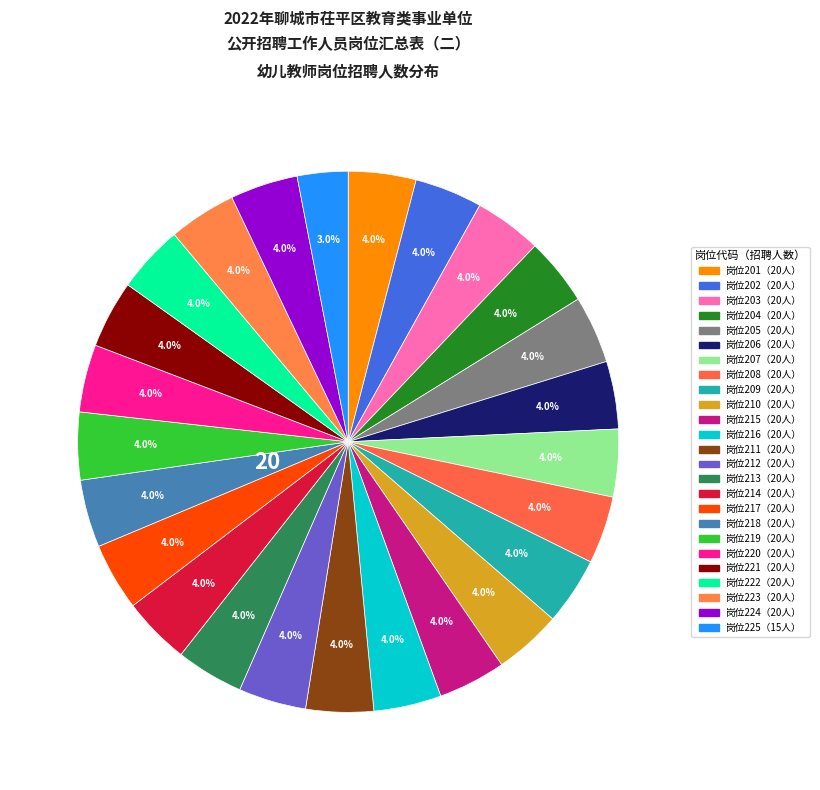

How many slices are in this pie chart?

25